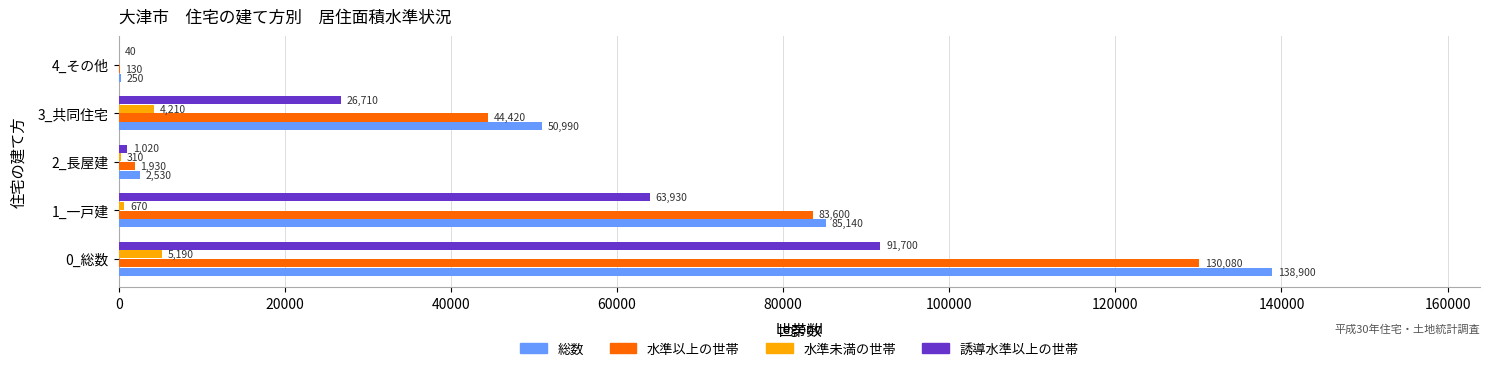

At which label is 総数 closest to 69575?

1_一戸建